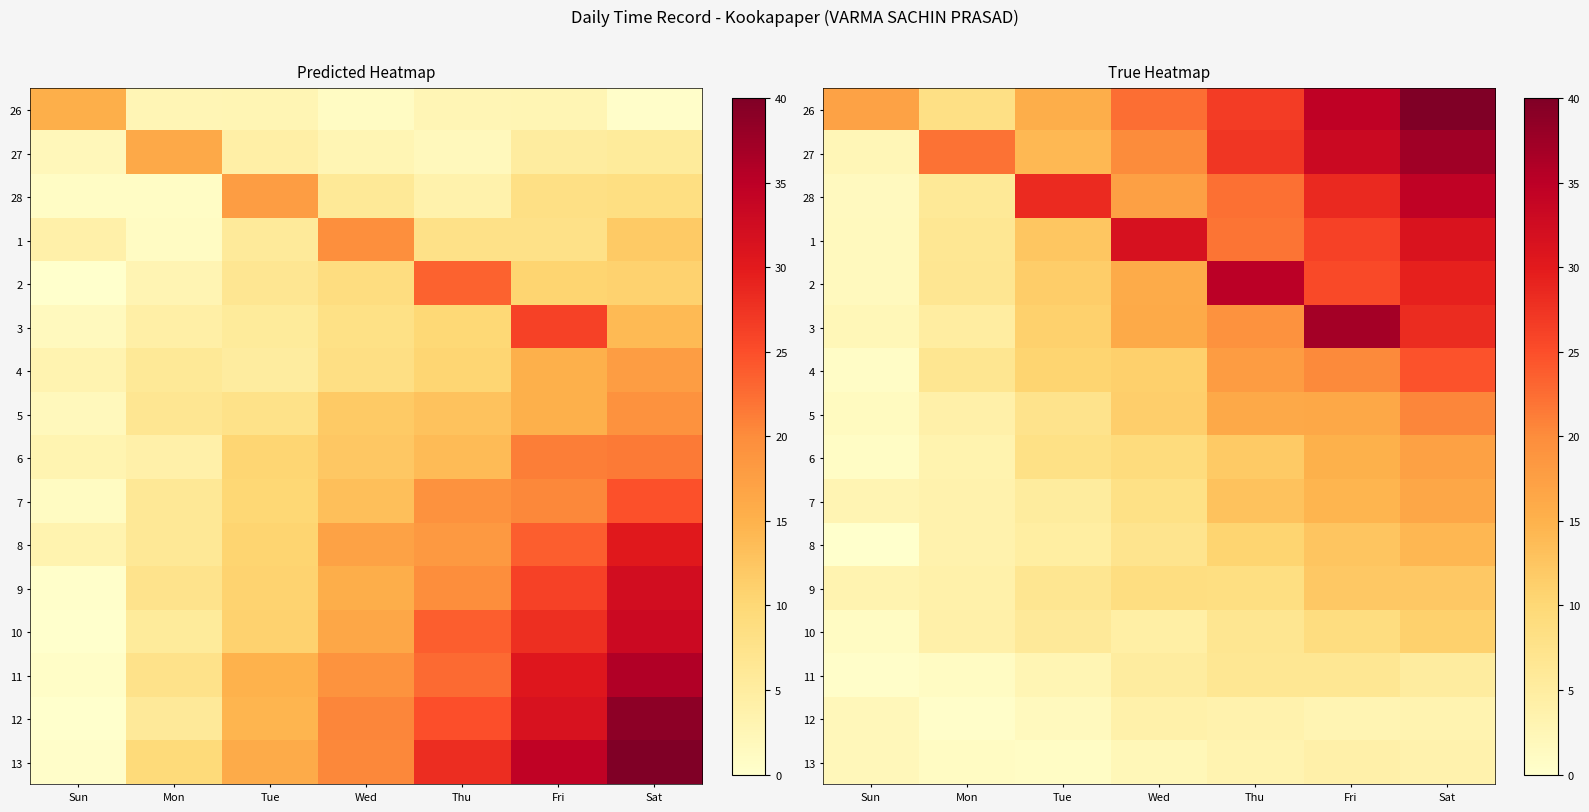

What is the sum of the row_0 values at Fri and Thu?

61.3